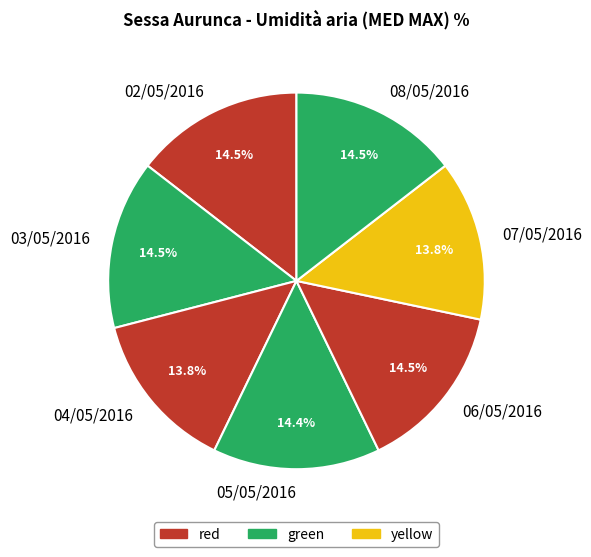

To the nearest percent, what portion does 05/05/2016 represent?

14%